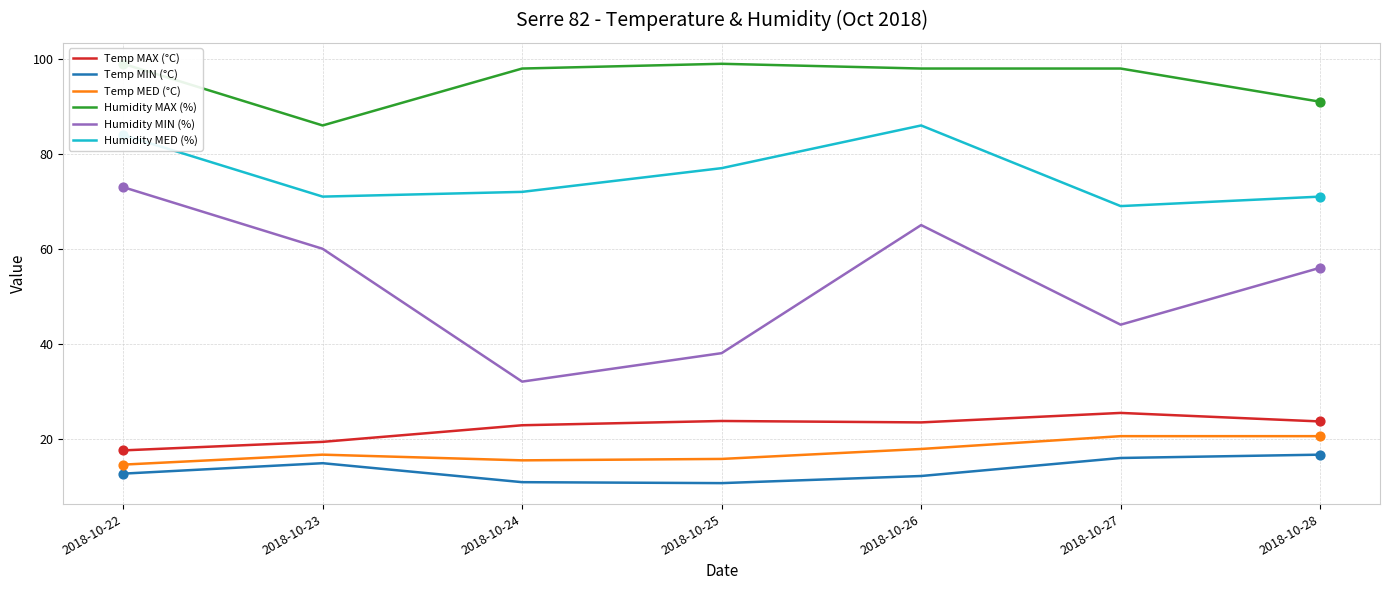

Which series has the largest total across all categories?

Humidity MAX (%)